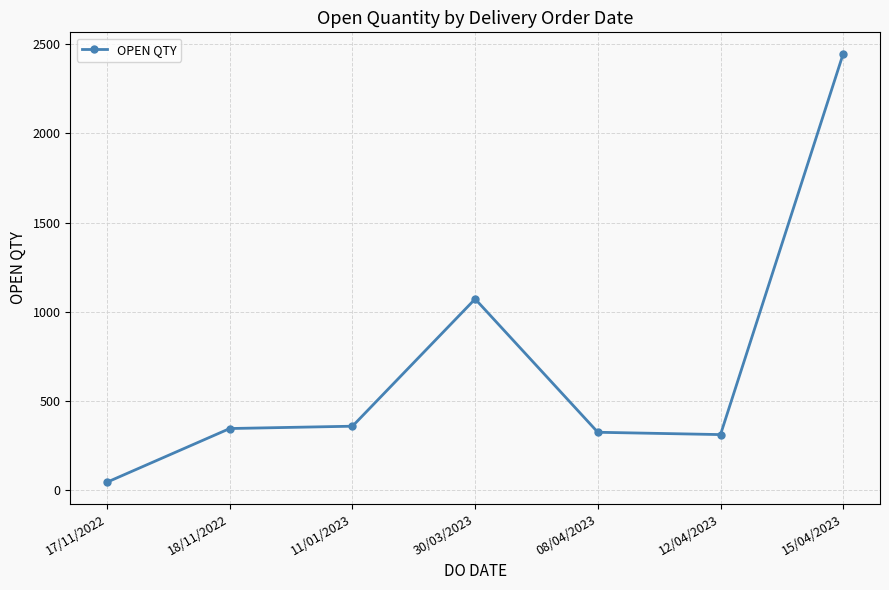

True or false: the data shows 443 at 12/04/2023.

False